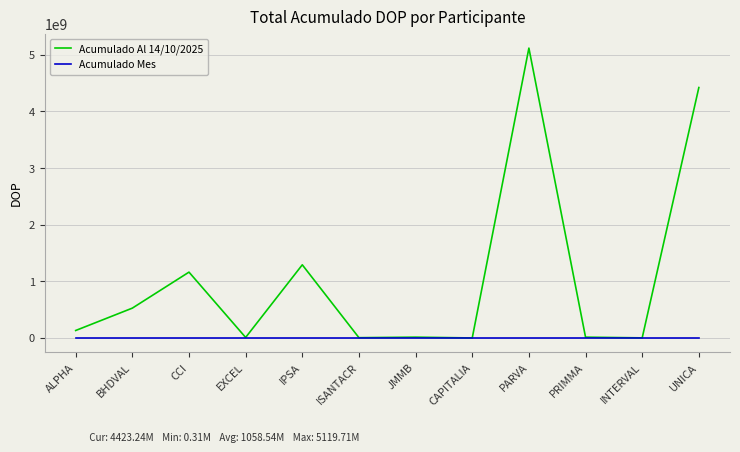

In Acumulado Al 14/10/2025, how many points are higher than both neighbors (excluding endpoints)?

4